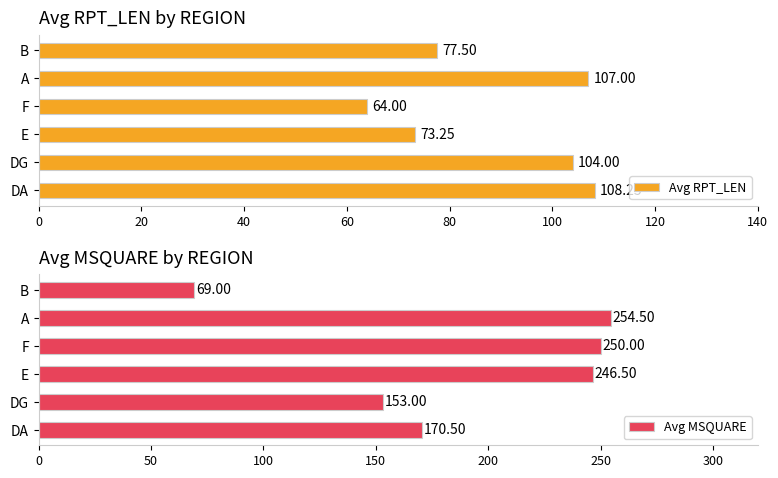

Reading left to right, transcribe all the data shown in this chart.

Avg RPT_LEN: 108.2	104.0	73.2	64.0	107.0	77.5
Avg MSQUARE: 170.5	153.0	246.5	250.0	254.5	69.0